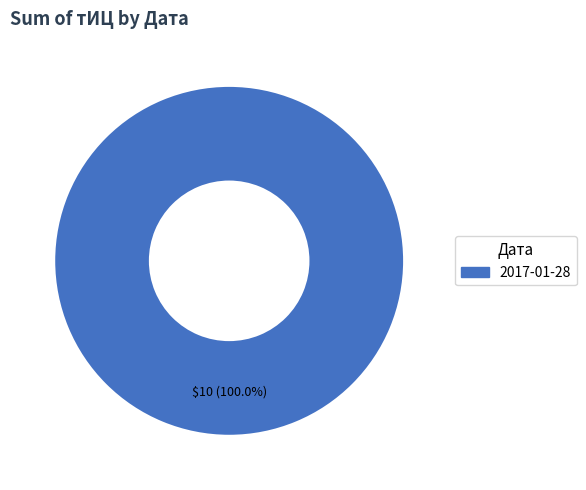

Is there any slice that represents more than half of the pie?

Yes